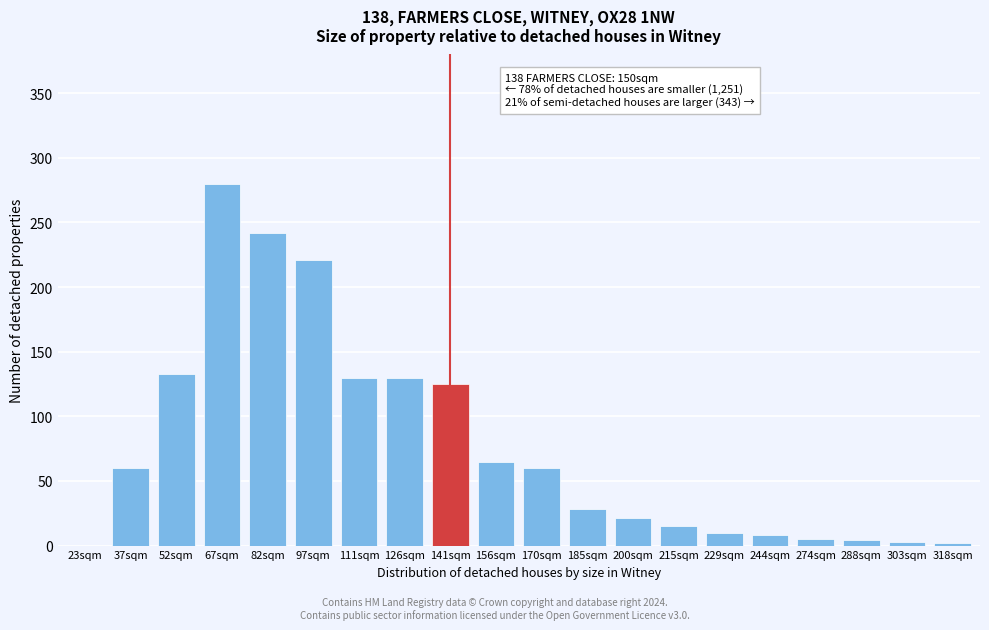

True or false: the data shows 88 at 156sqm.

False